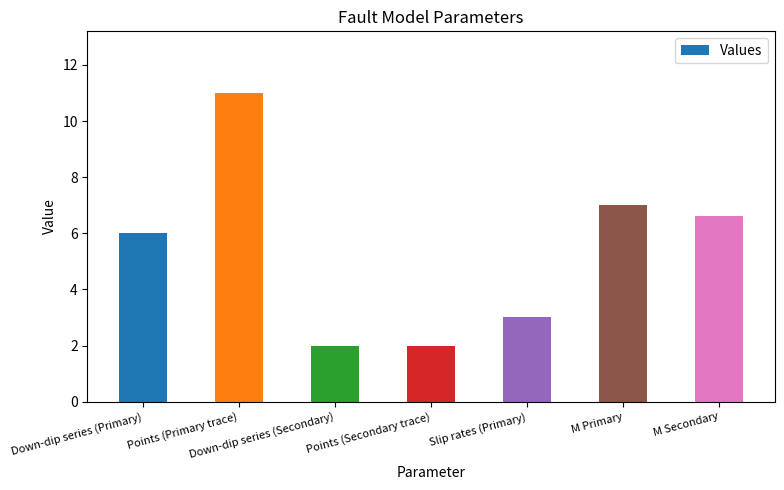

What is the change in value from Down-dip series (Primary) to Points (Secondary trace)?

-4.0